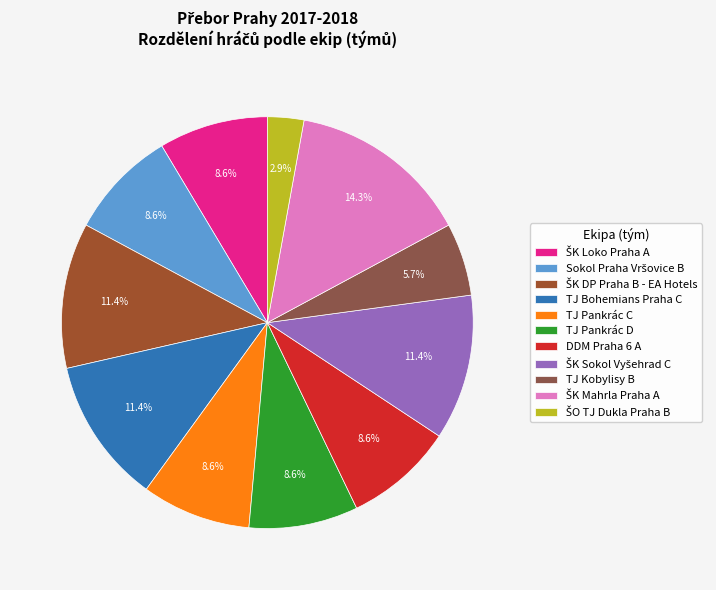

How many slices are in this pie chart?

11